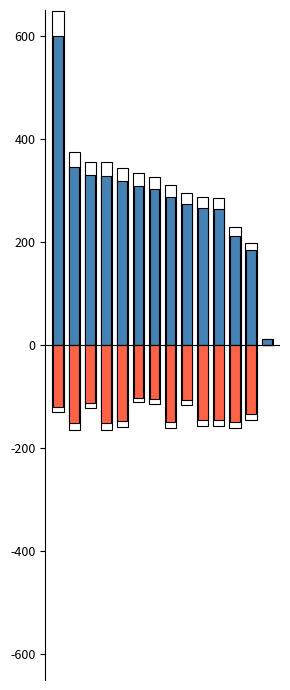

What is the total value across all series at 9?

120.5